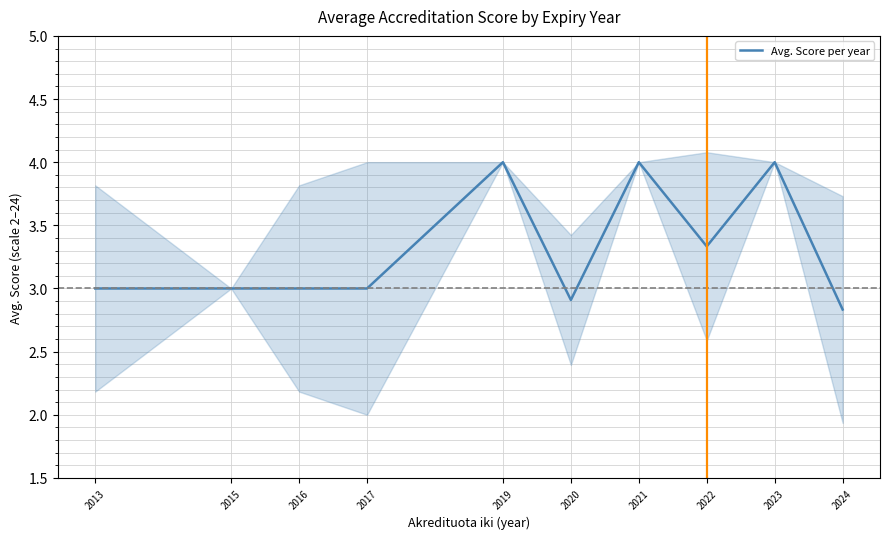

Rank the categories by value from highest to lowest.

2019, 2021, 2023, 2022, 2013, 2015, 2016, 2017, 2020, 2024